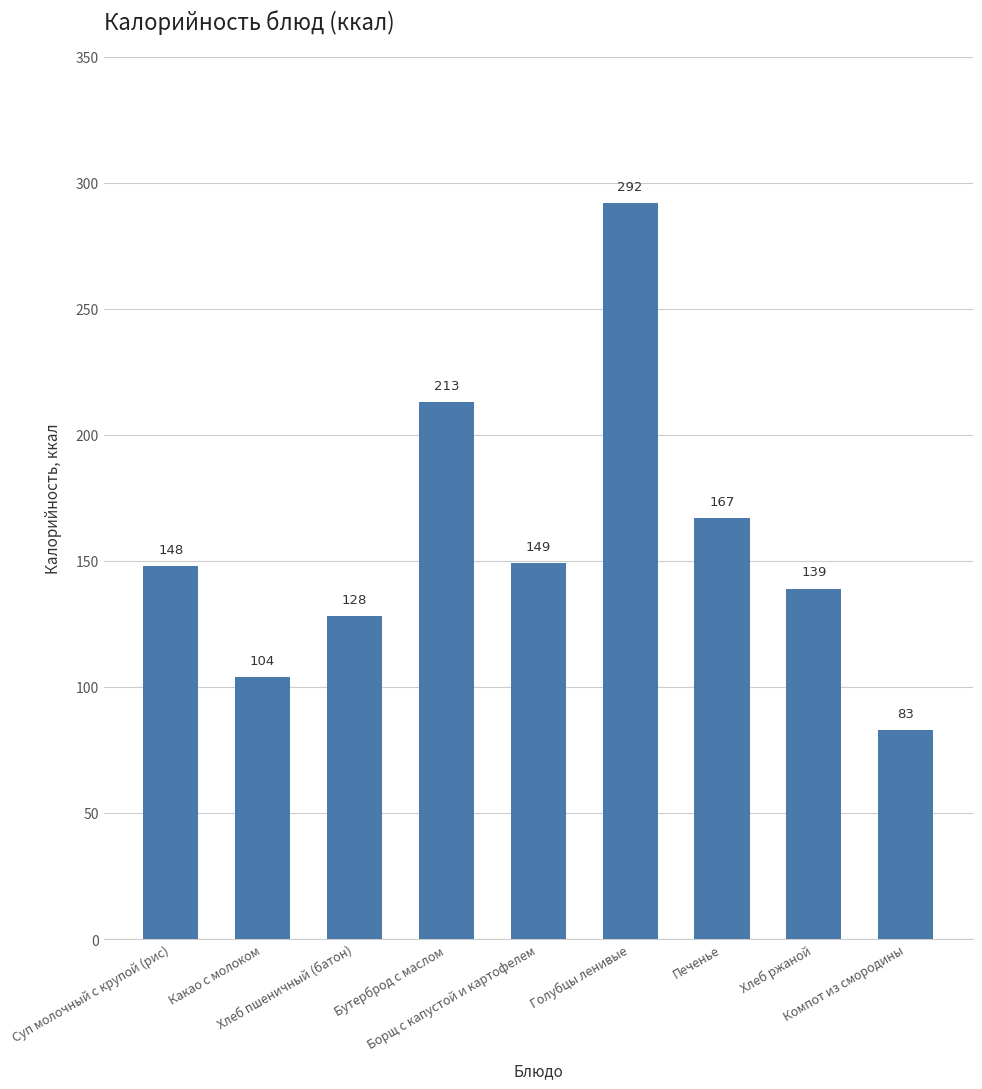

Which category has the lowest value across all series?

Компот из смородины